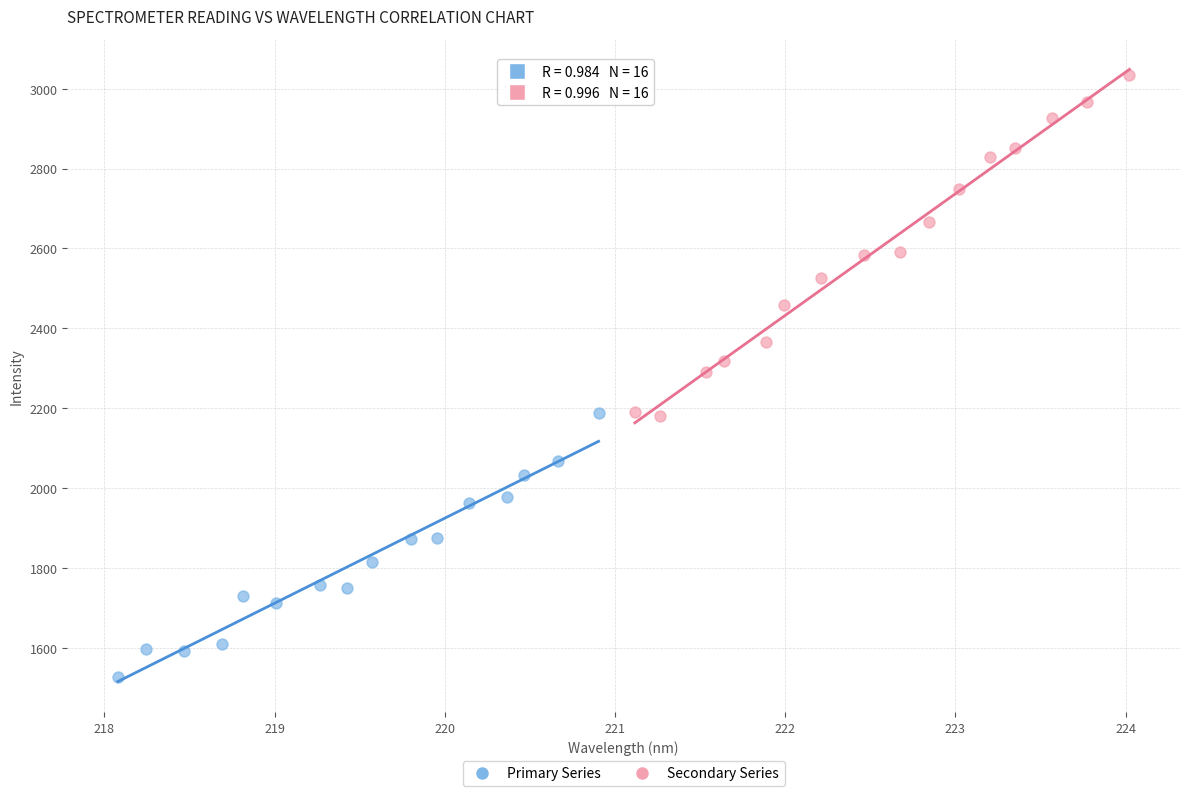

What are all the series names shown in the legend?

Primary Series, Secondary Series